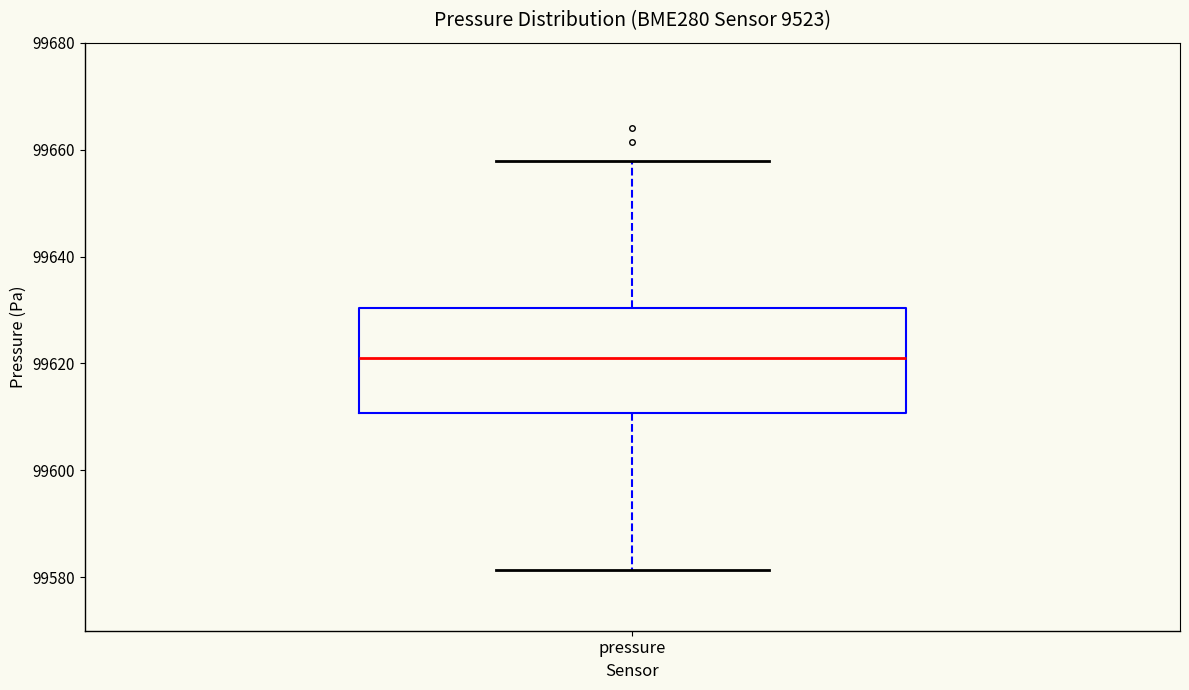

Transcribe this box plot: give where the median line is, the range the box spans, and where the two whiskers end, as read against the y-axis. The values are not printed on the chart, so give them approximately, as read against the axis.

median 99620, box 99610 to 99630, whiskers 99582 to 99658